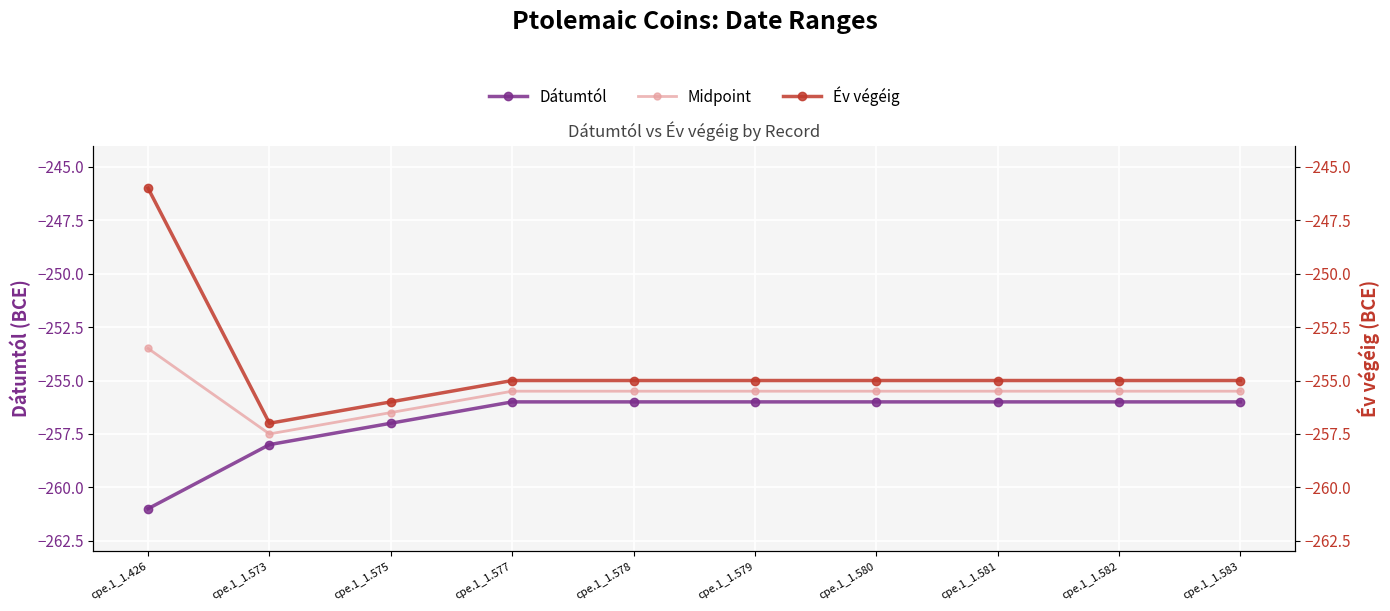

True or false: Dátumtól and Midpoint intersect in this chart.

False